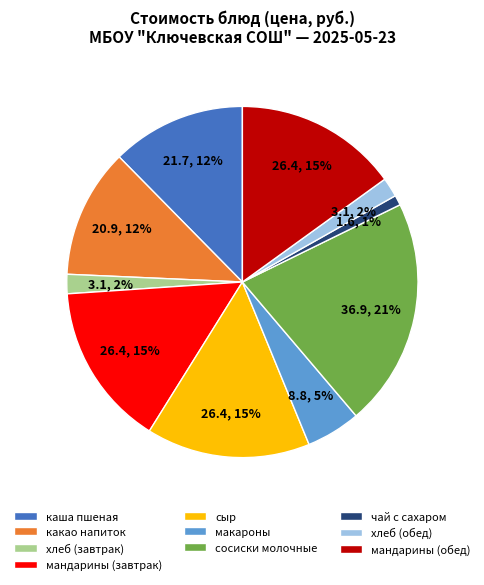

Does чай с сахаром represent more than half of the total?

No